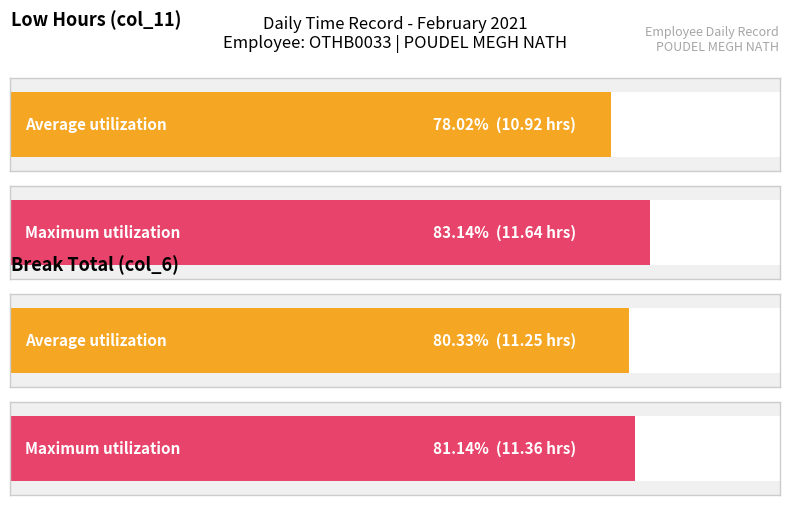

Are the bars grouped side by side (vs. stacked)?

Yes